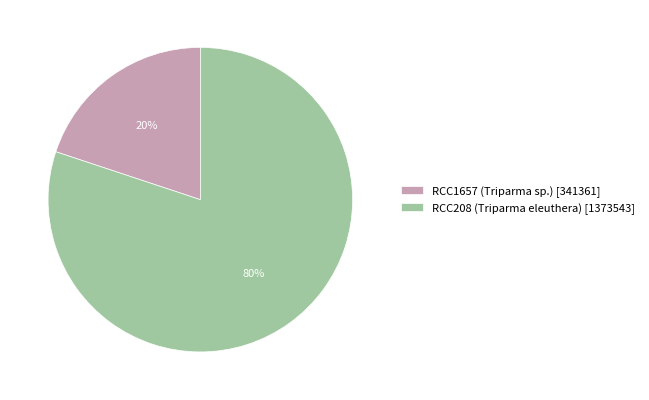

What is the smallest slice in the pie chart?

RCC1657 (Triparma sp.)